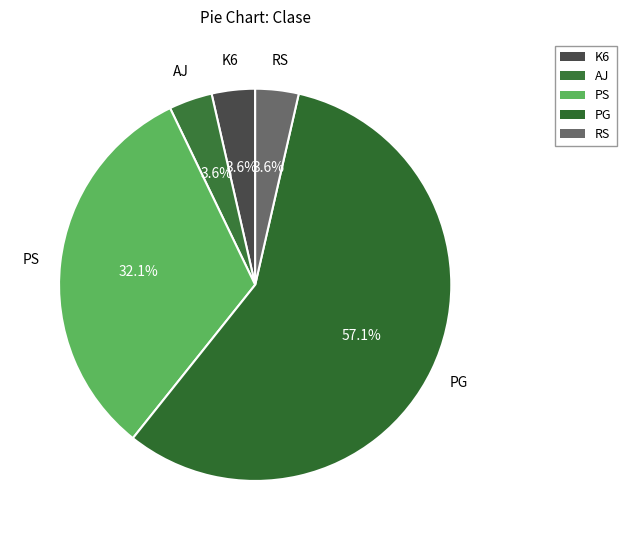

Is the sum of PS and PG greater than half?

Yes